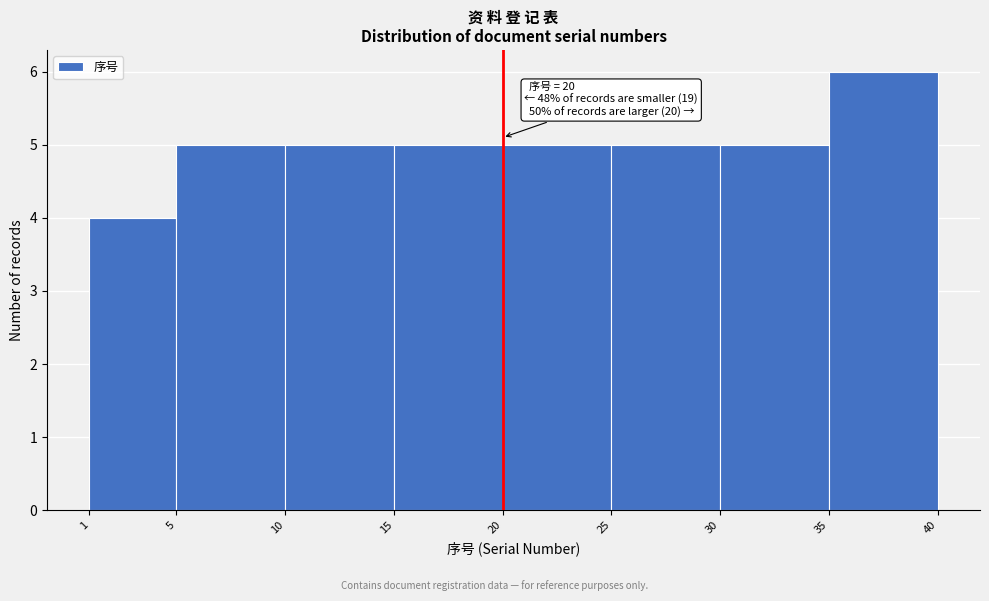

Over which range of the x-axis is the bar tallest?

35 to 40